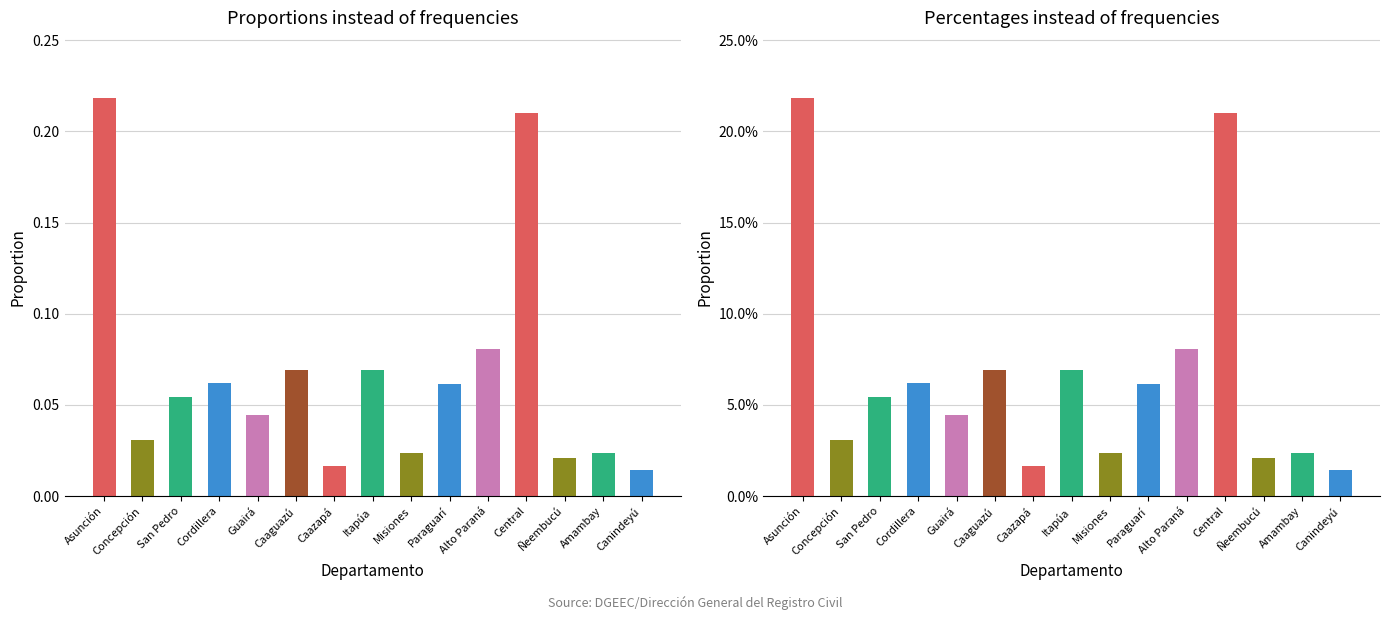

Count the number of categories in the chart.

15